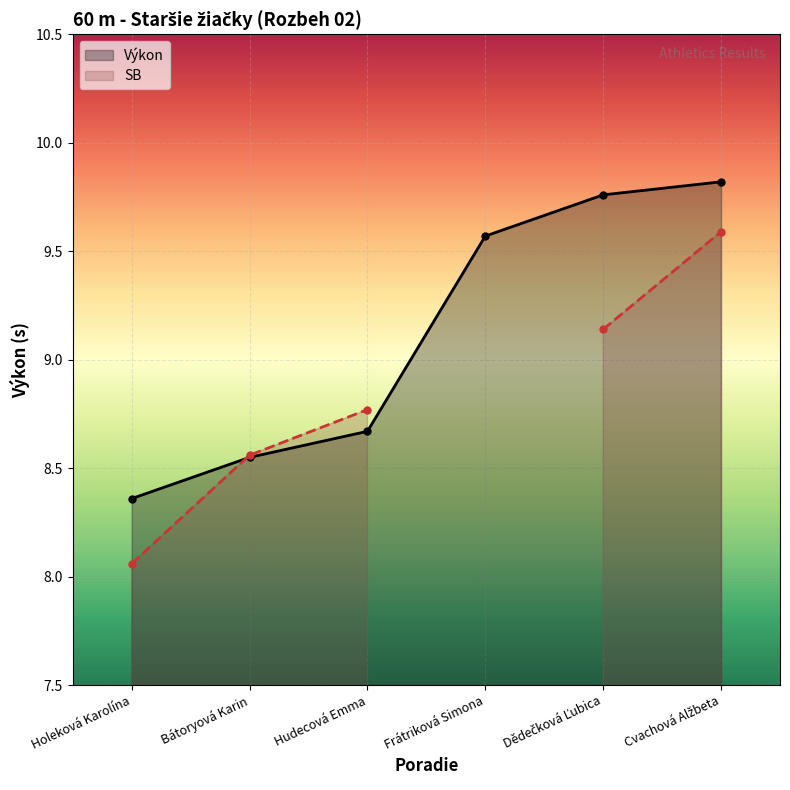

True or false: Výkon has more than 2 points higher than both neighbors.

False